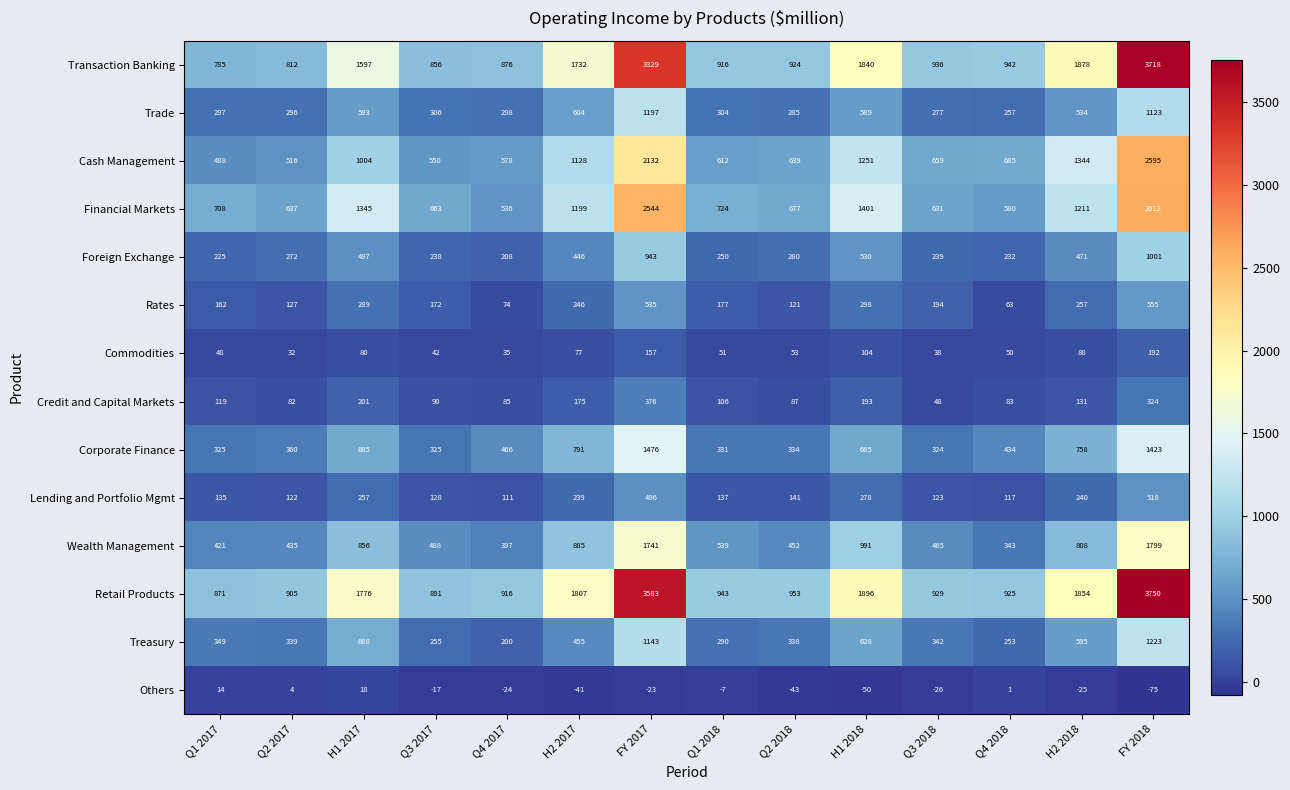

At which category does the chart reach its peak across all series?

FY 2018